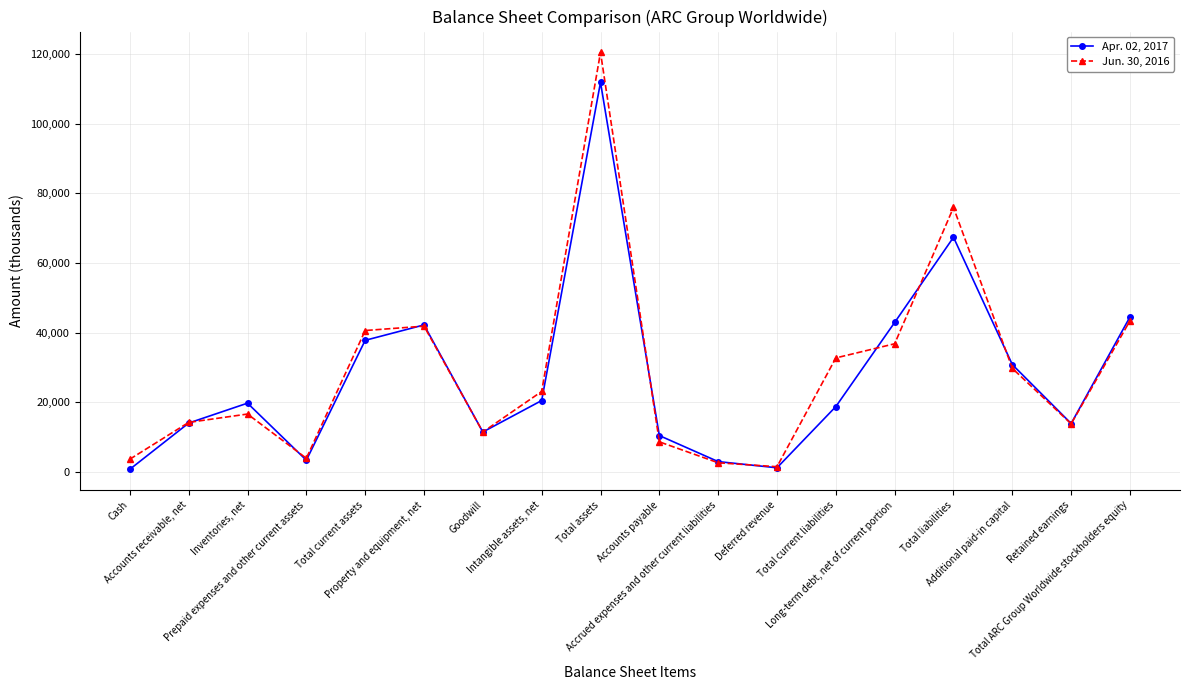

What is the difference between the highest and lowest values at Accounts receivable, net?

190